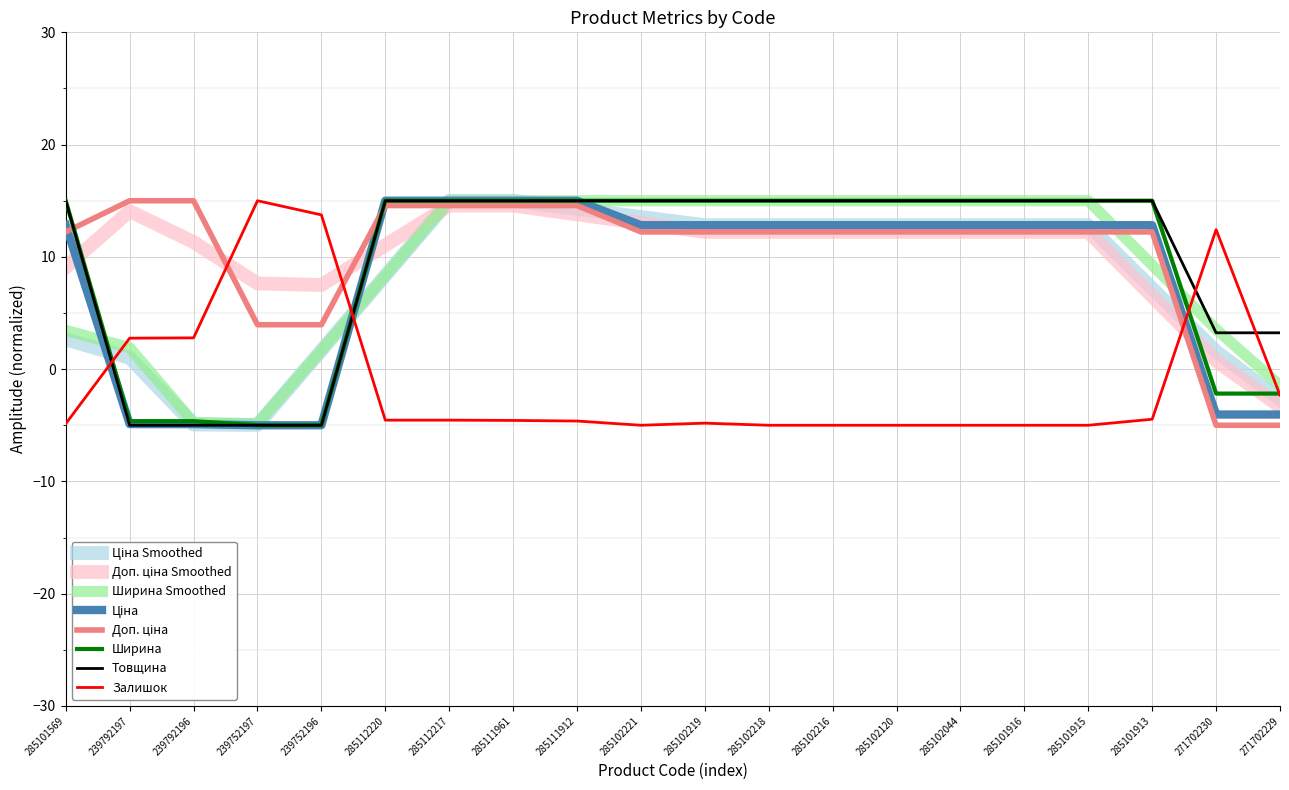

What position from the right is 285102044?

6